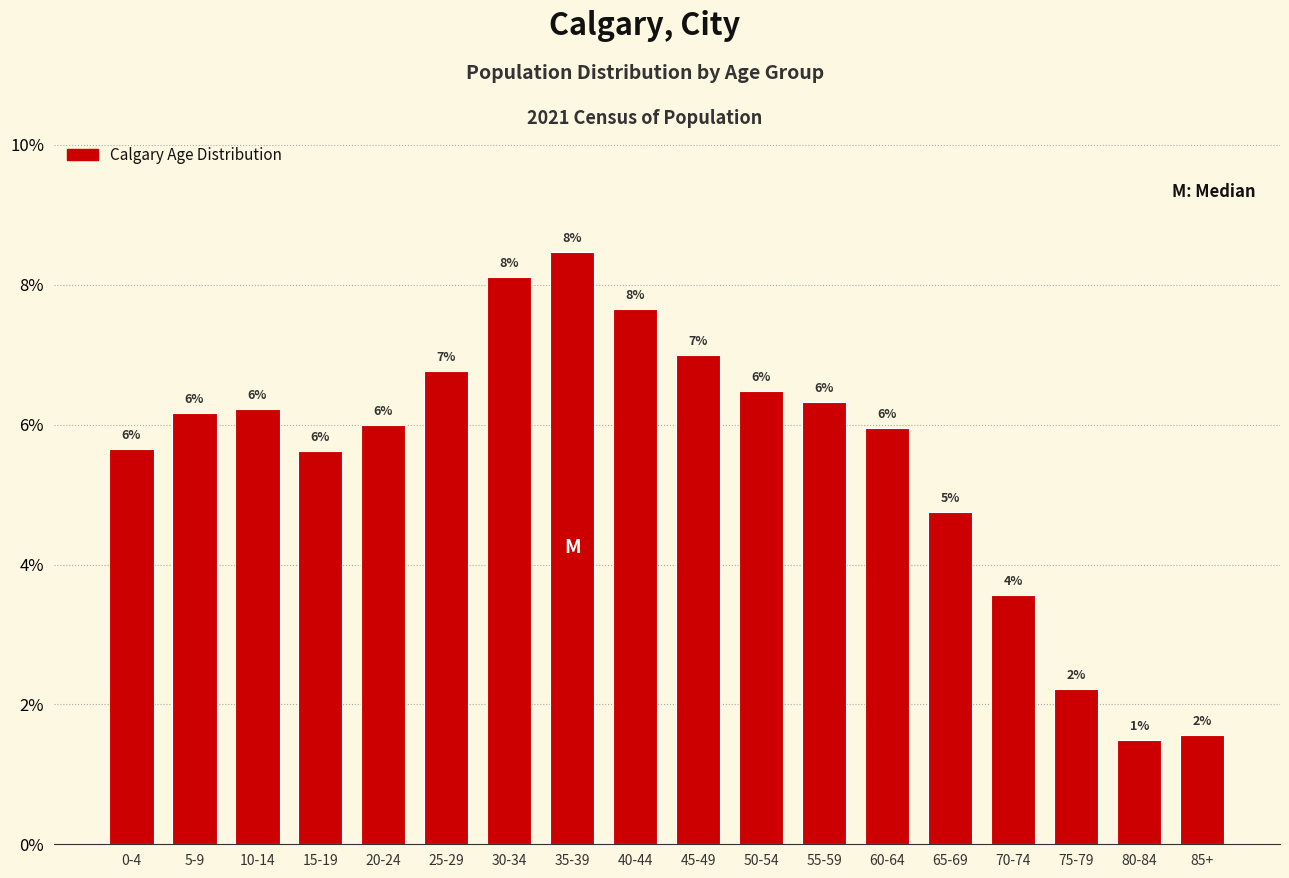

What is the difference between the maximum and minimum values?

7.0